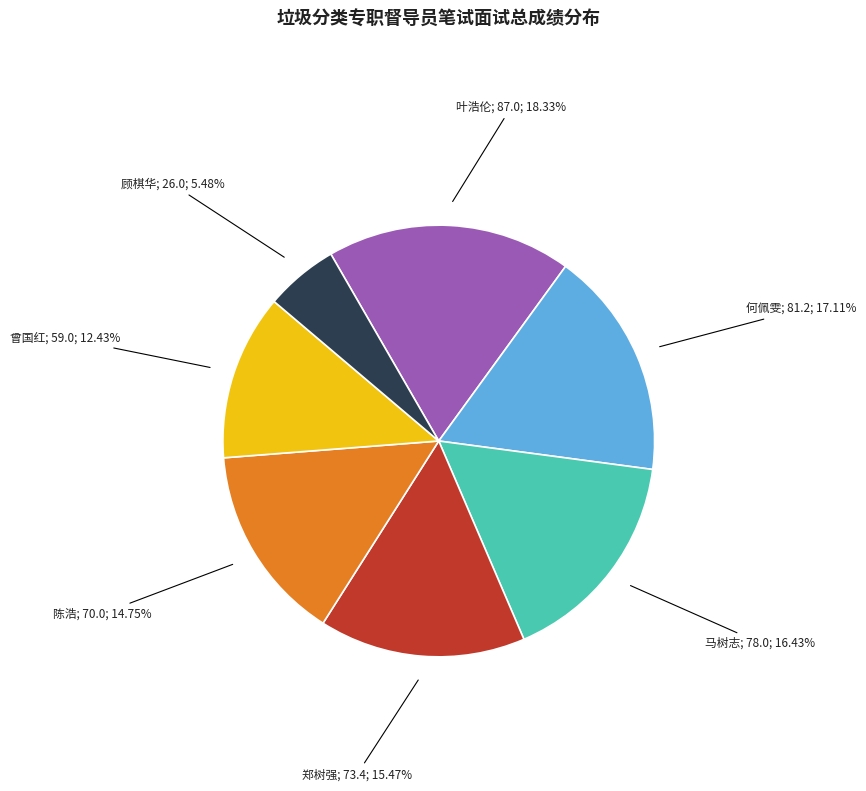

Is there a majority slice in this chart?

No